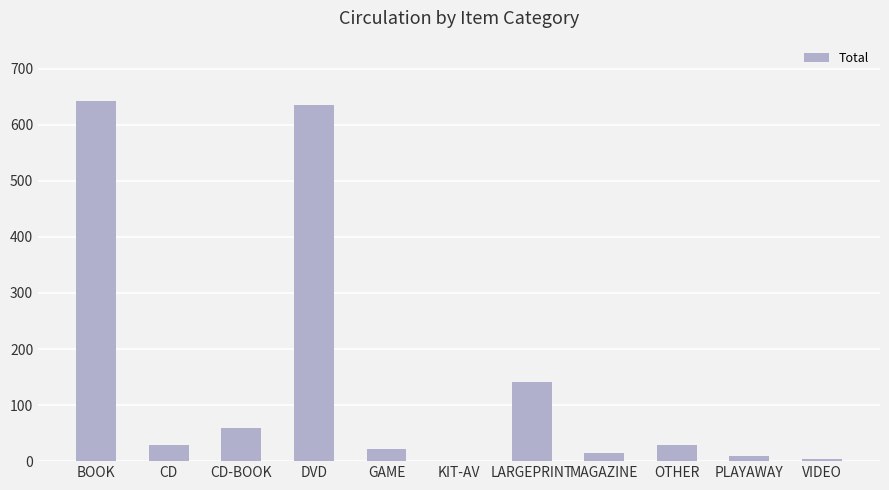

Is it true that the value at CD is 28?

True